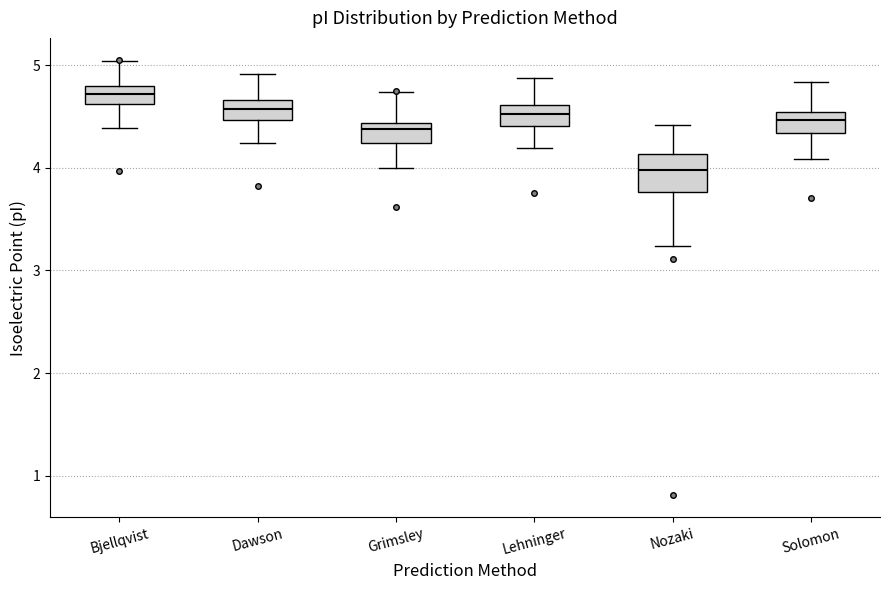

Which box has the lowest median line?

Nozaki